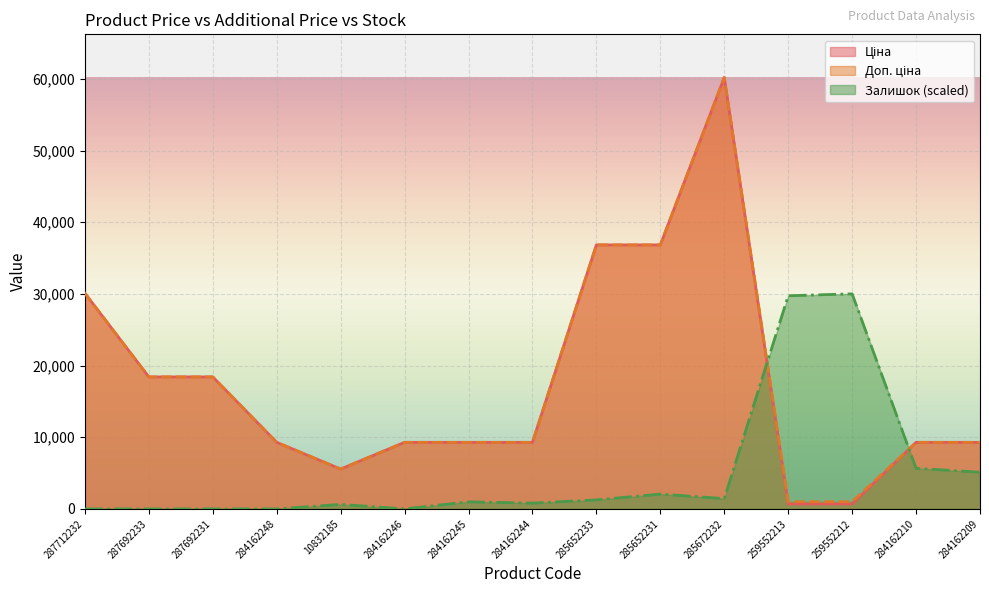

What is the label of the 1st point from the left?

287712232